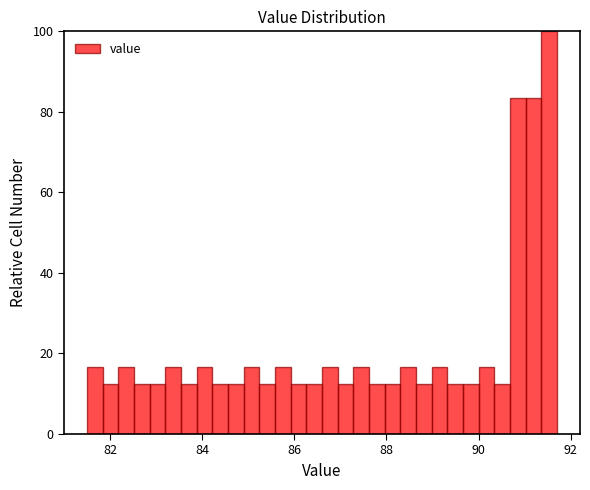

Around what value on the x-axis is the tallest bar? Give the approximate position of its centre, as read against the axis.

91.6